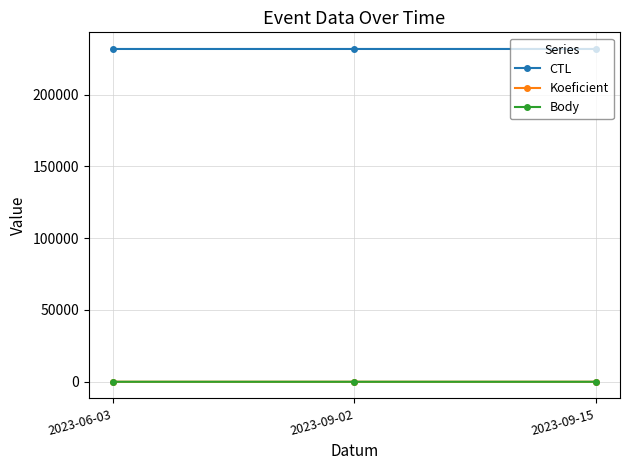

What is the difference between the maximum and minimum values in the Body series?

2.5